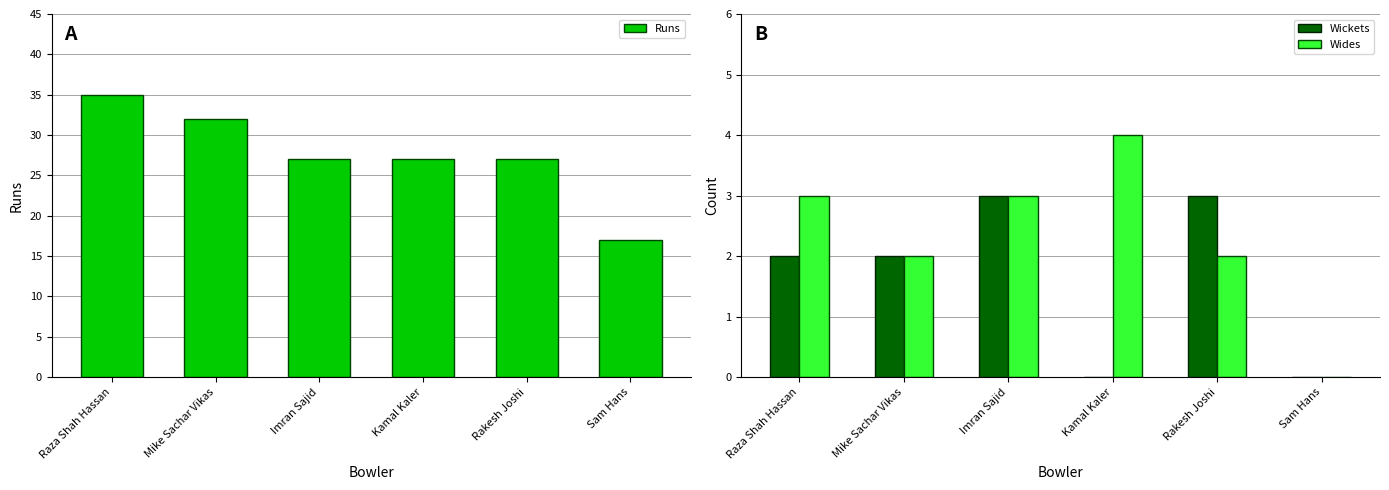

Which label corresponds to the largest value in the chart?

Raza Shah Hassan